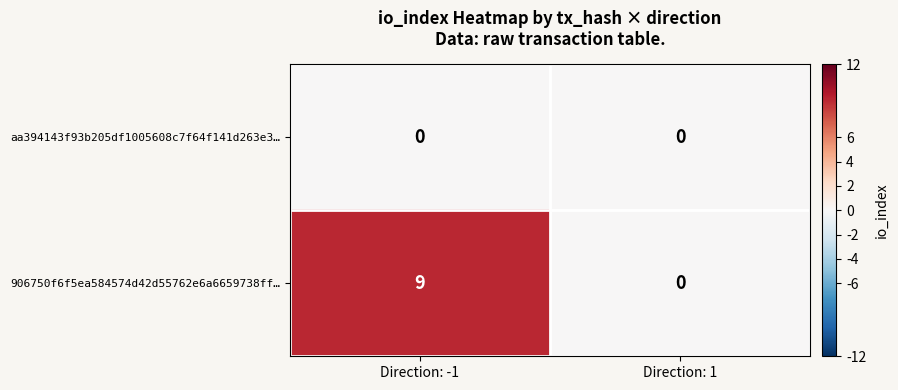

Which series has the widest spread of values?

906750f6f5ea584574d42d55762e6a6659738ff…